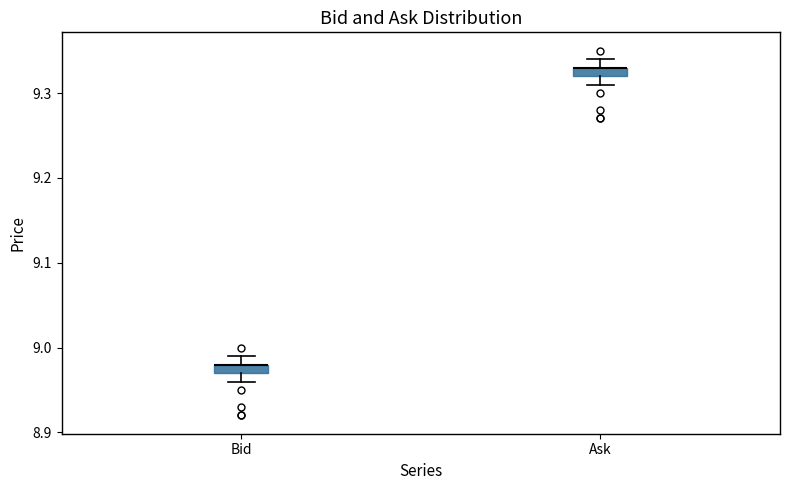

Where is the upper edge of the box for Ask on the y-axis? The values are not printed on the chart, so give them approximately, as read against the axis.

9.33